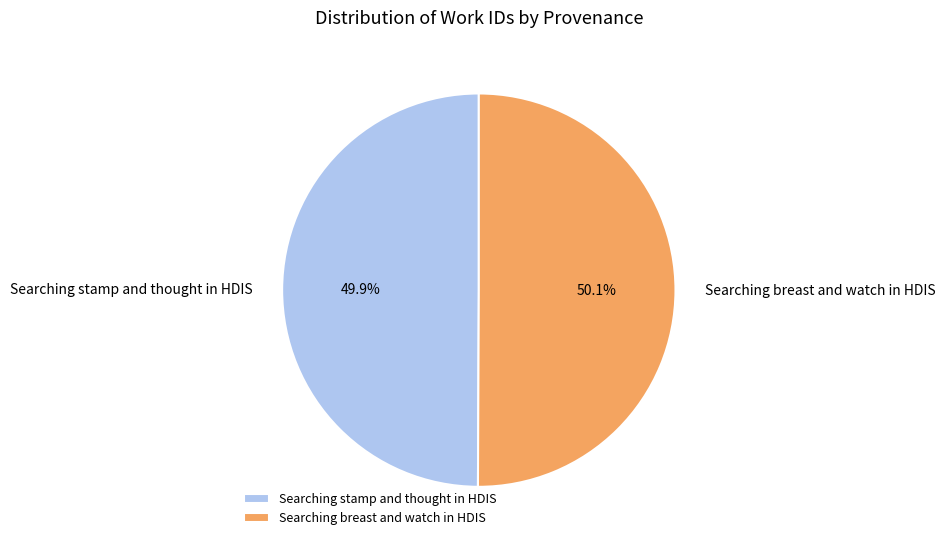

What is the total percentage of Searching breast and watch in HDIS and Searching stamp and thought in HDIS?

100.0%